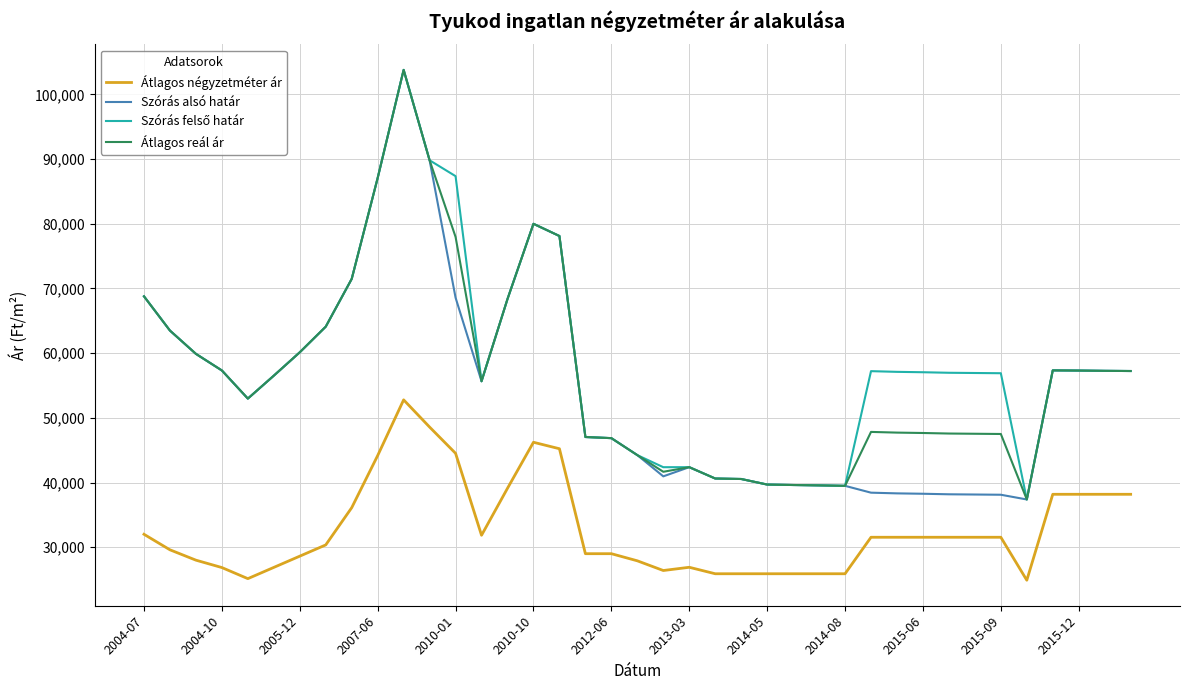

How many lines are shown in the chart?

4